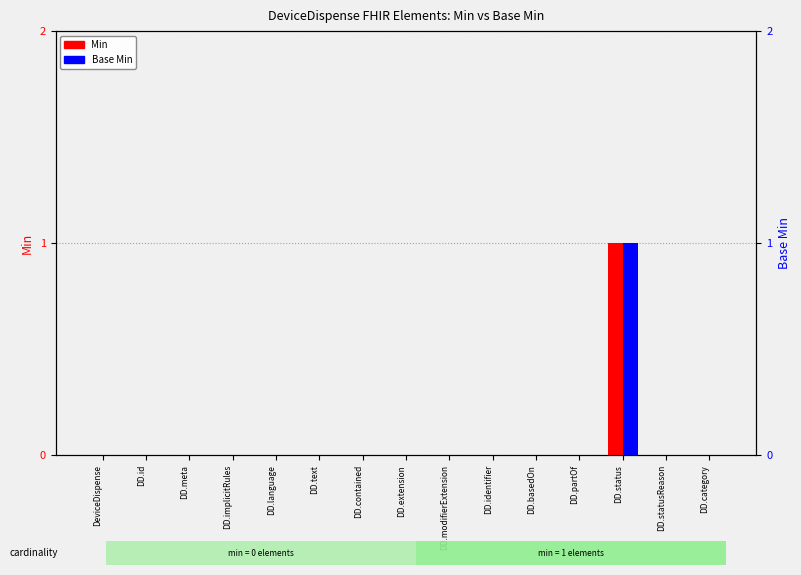

How many Base Min values are between 0 and 1?

15